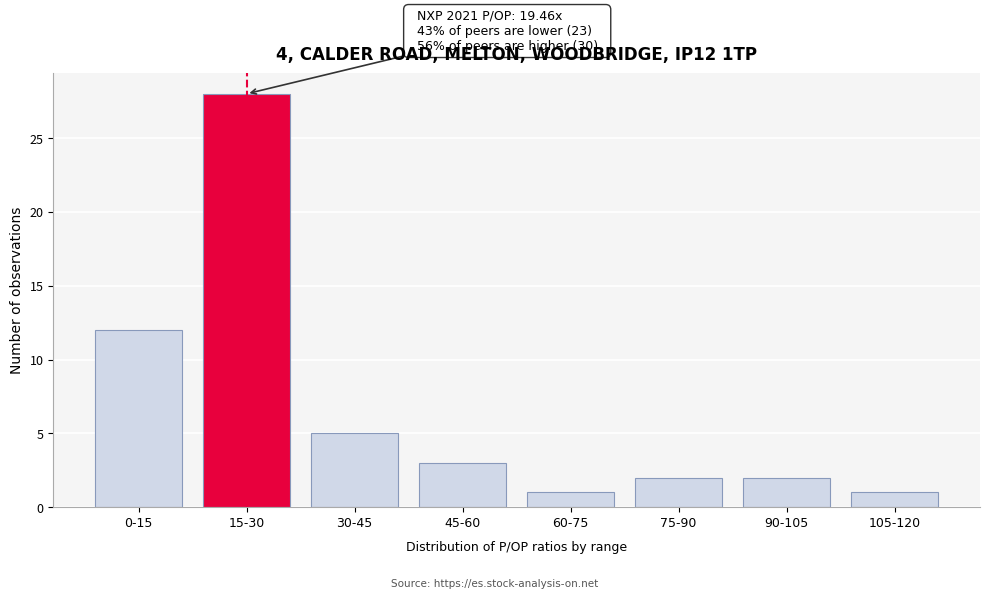

Reading left to right, what are all the values shown in this chart?

0-15=12	15-30=28	30-45=5	45-60=3	60-75=1	75-90=2	90-105=2	105-120=1